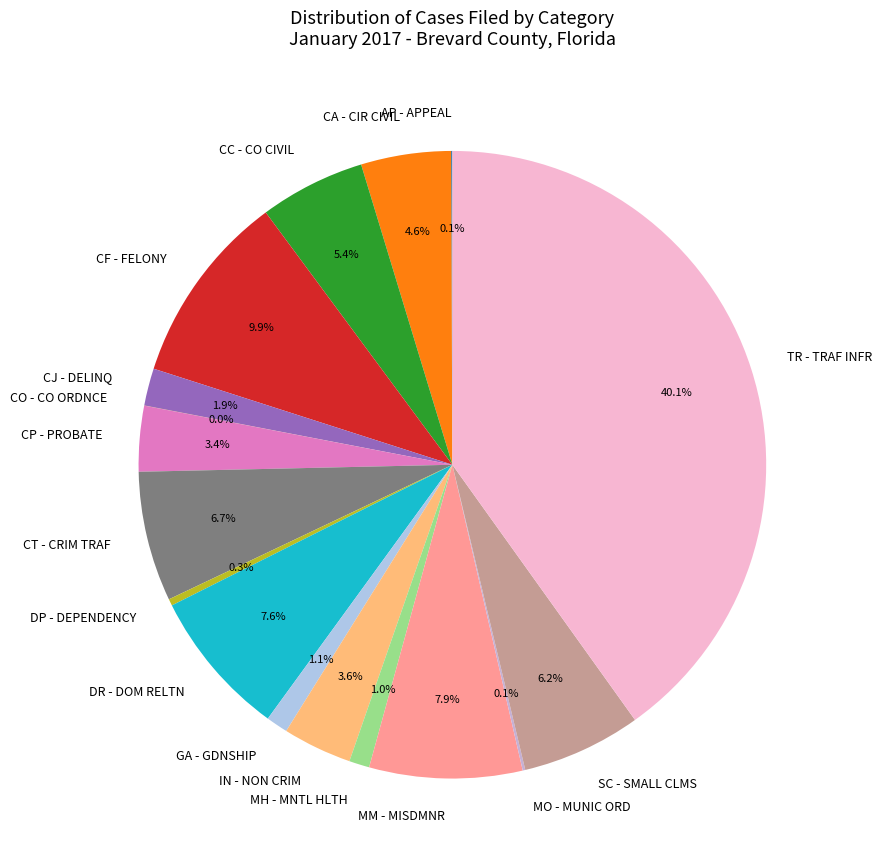

Is the sum of TR - TRAF INFR and CT - CRIM TRAF greater than half?

No